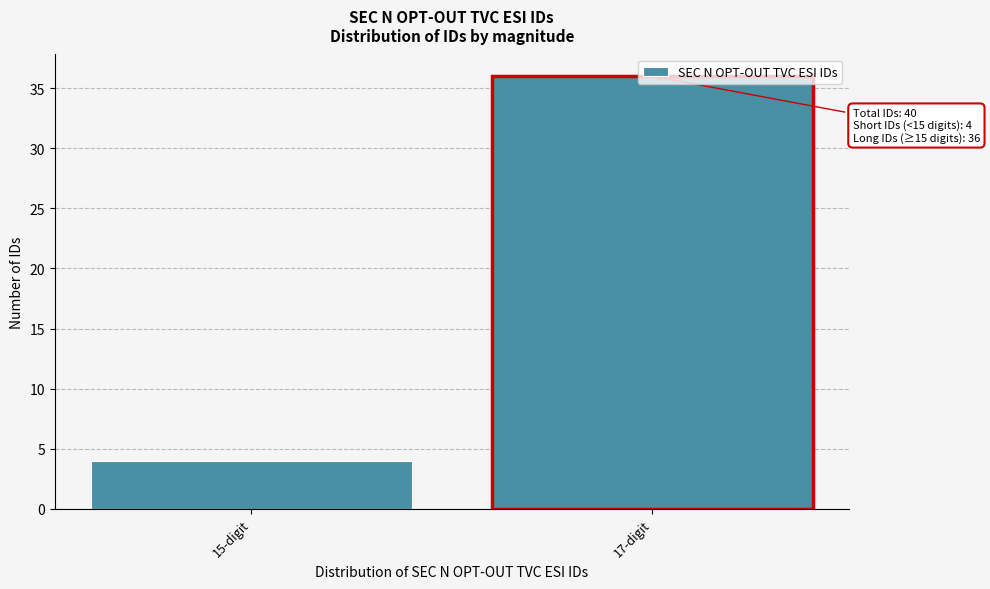

What is the maximum value shown in the chart?

36